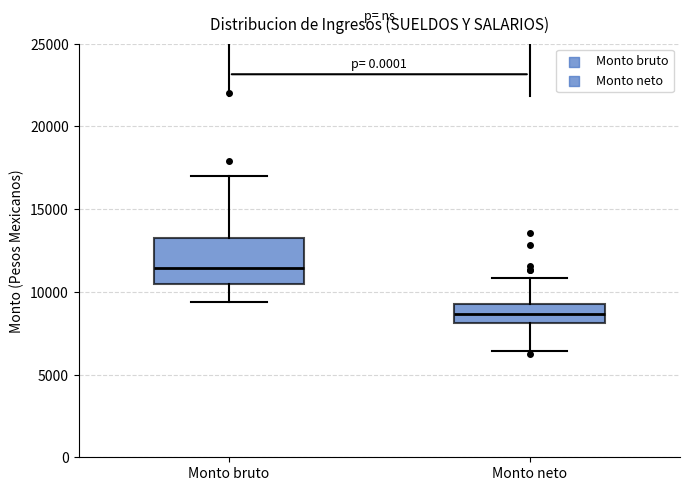

Reading left to right, read every box against the y-axis: the position of its median line, the range the box covers, and the ends of its whiskers. The values are not printed on the chart, so give them approximately, as read against the axis.

Monto bruto: median 11500, box 10500 to 13000, whiskers 9500 to 17000
Monto neto: median 8500, box 8000 to 9000, whiskers 6500 to 11000